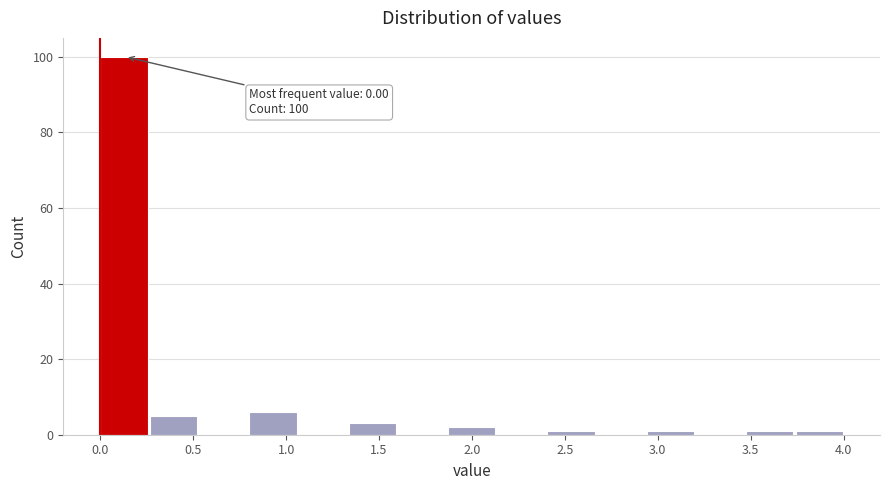

Which range on the x-axis has the tallest bar?

0.00 to 0.25